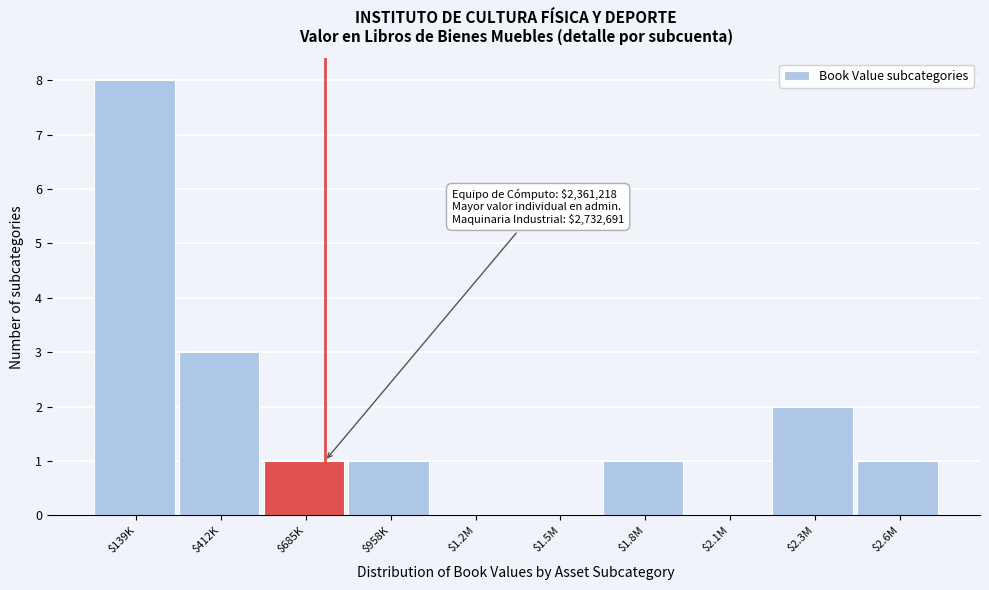

The value at $2.6M is 1. True or false?

True